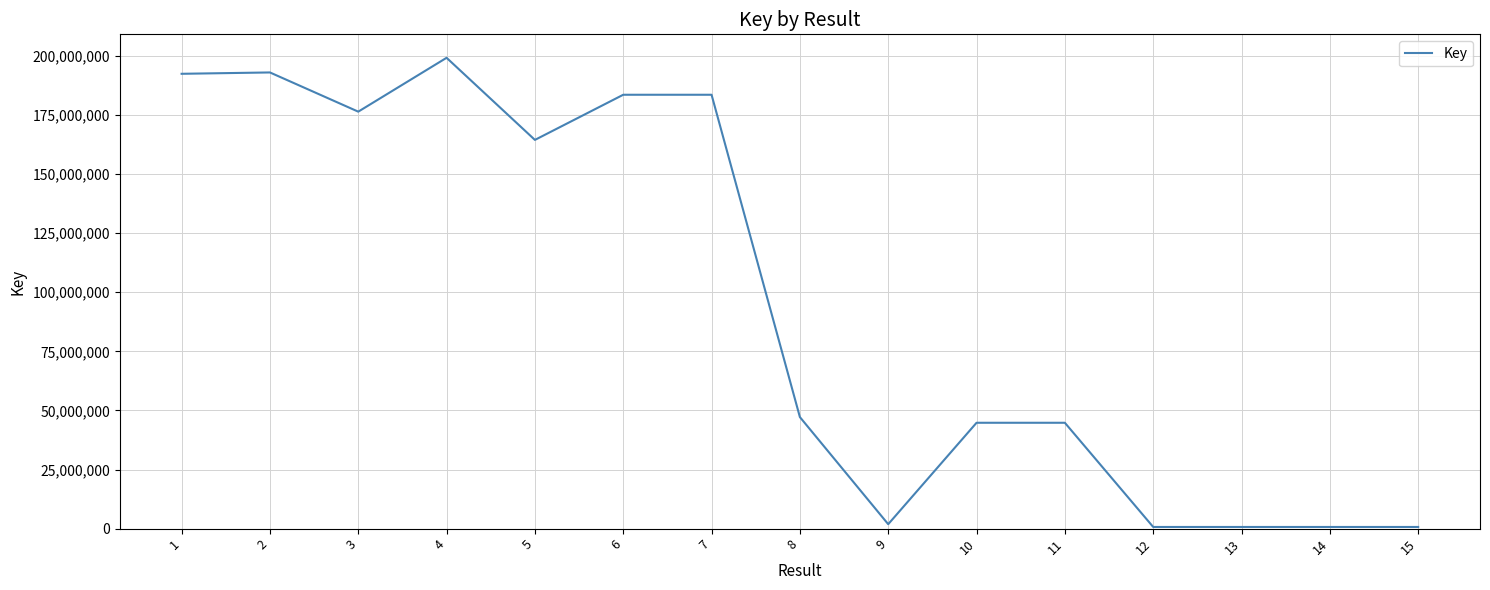

Is it true that the value at 1 is 192393188?

True